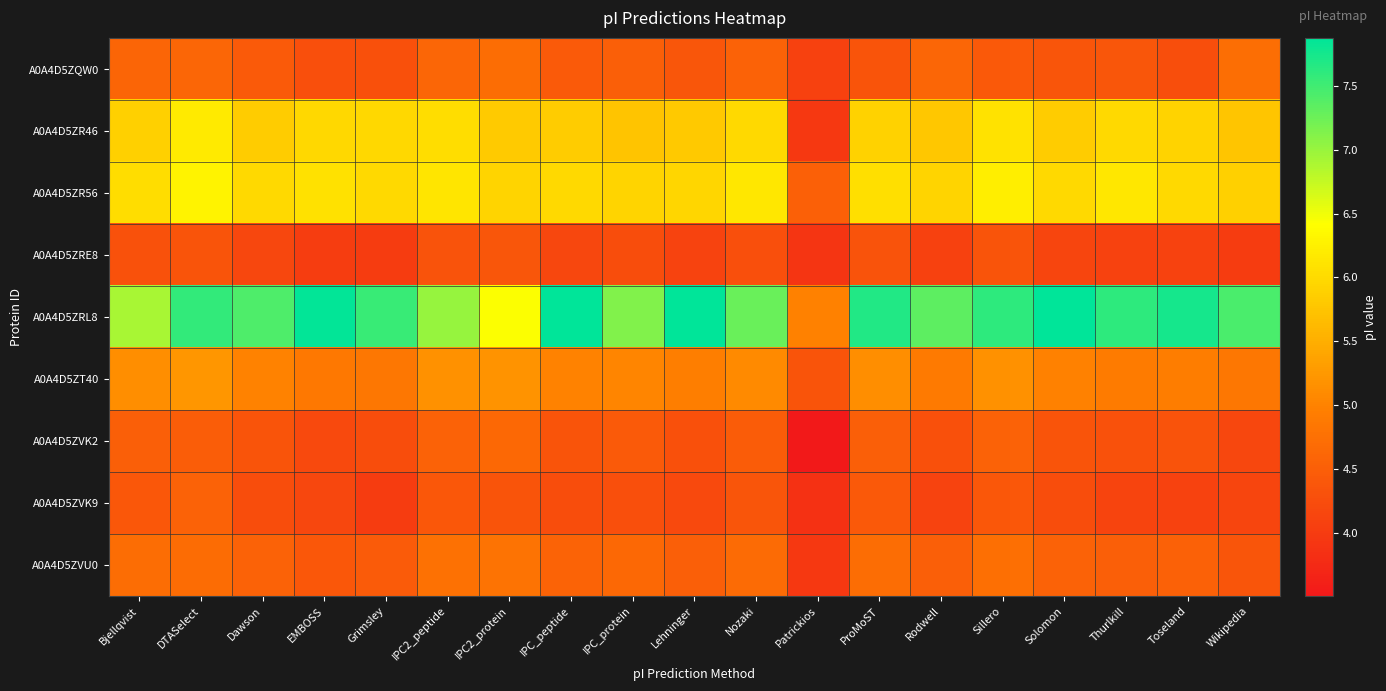

Between IPC2_protein and ProMoST, which series saw the biggest shift?

A0A4D5ZRL8